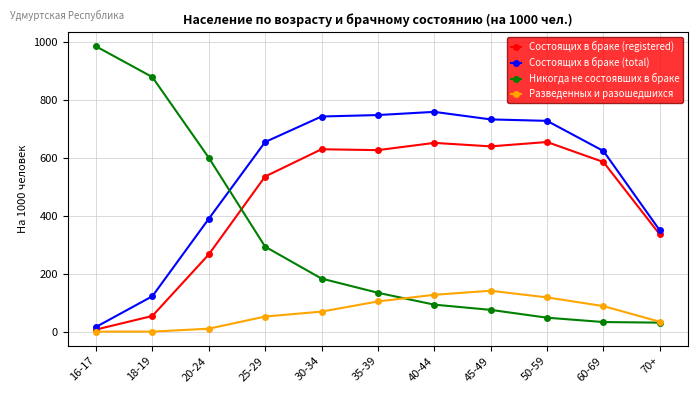

What are all the series names shown in the legend?

Состоящих в браке (registered), Состоящих в браке (total), Никогда не состоявших в браке, Разведенных и разошедшихся